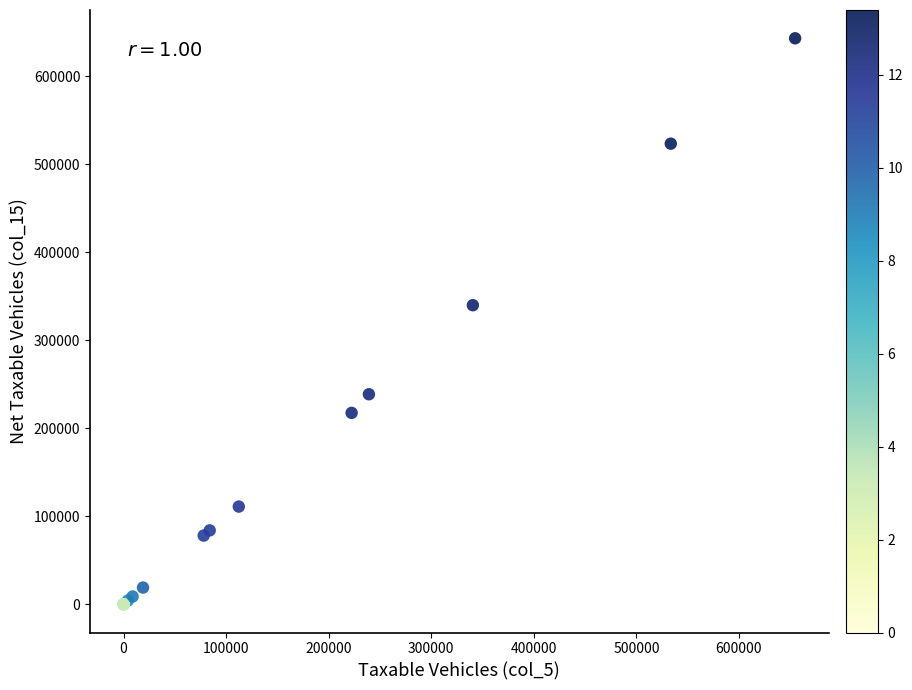

What Y value in the scatter plot is closest to 321703?

339951